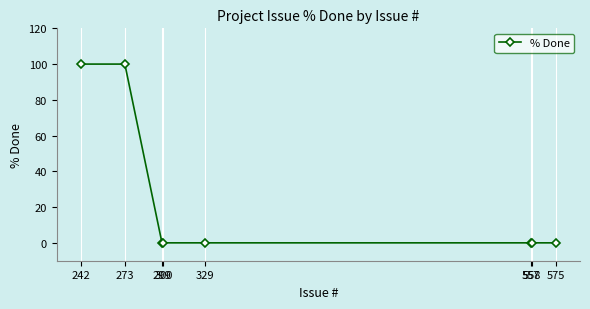

What is the difference between the second highest and minimum values?

100